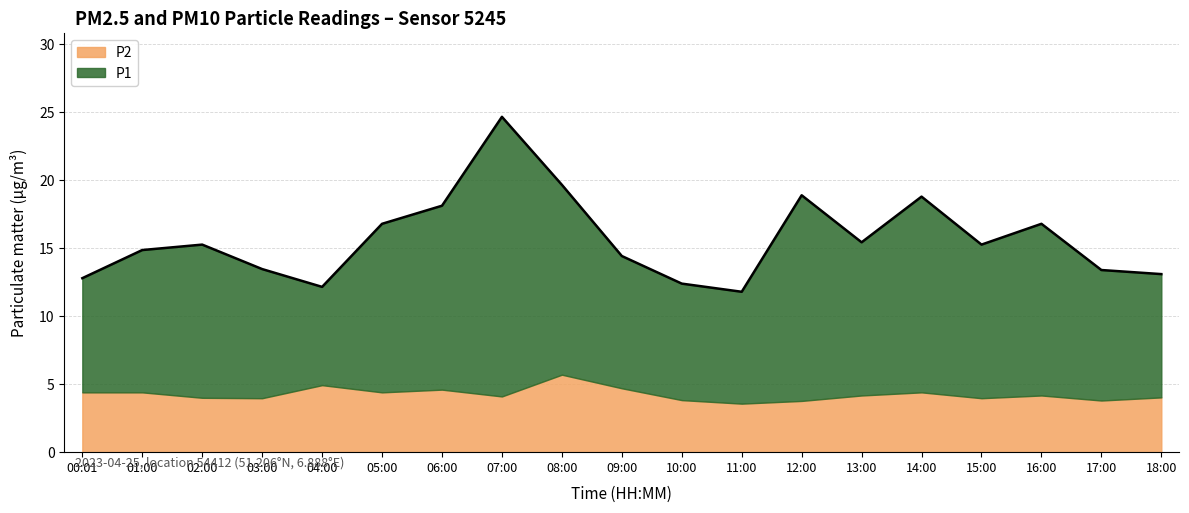

Read the value at 07:00.

24.7